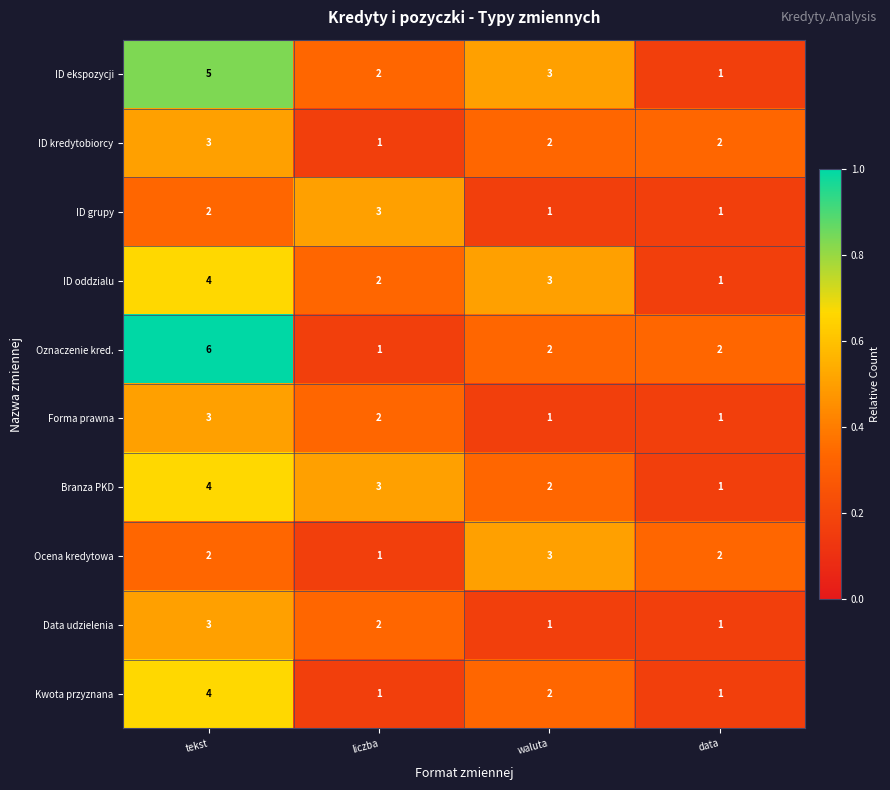

Which series has the widest spread of values?

Oznaczenie kred.